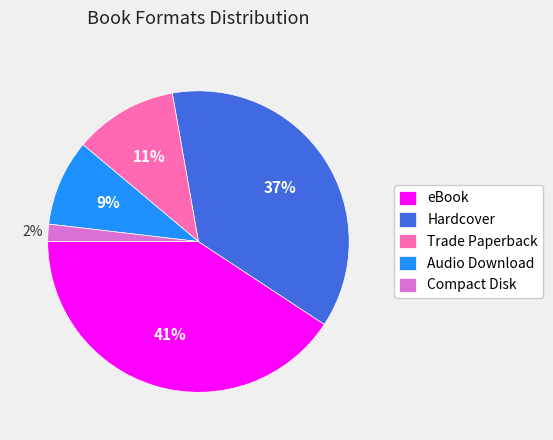

Rank the categories by value from highest to lowest.

eBook, Hardcover, Trade Paperback, Audio Download, Compact Disk